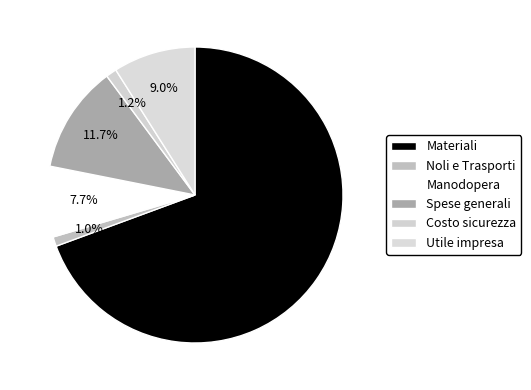

Is the sum of Manodopera and Utile impresa greater than half?

No